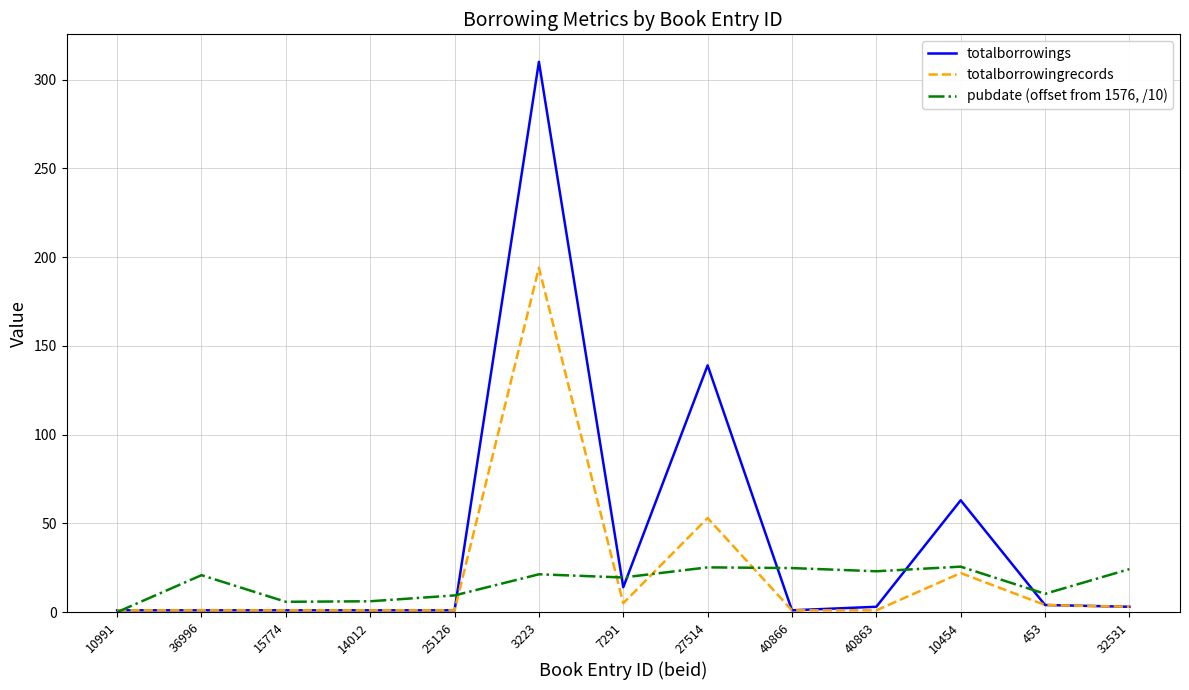

What is the average value of the totalborrowingrecords series?

22.2